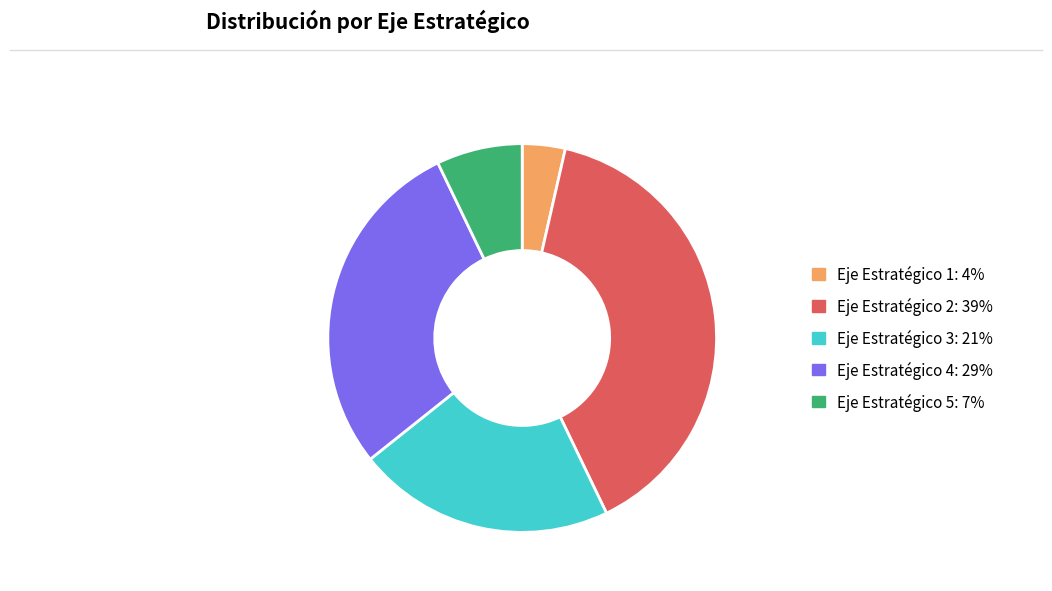

Count the number of slices in the pie.

5